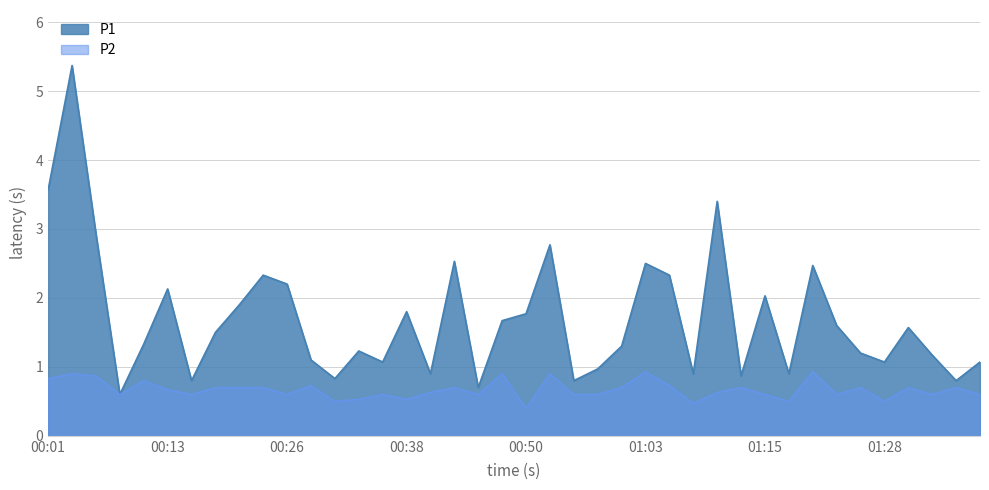

What is the total value across all series at 00:11?

2.1